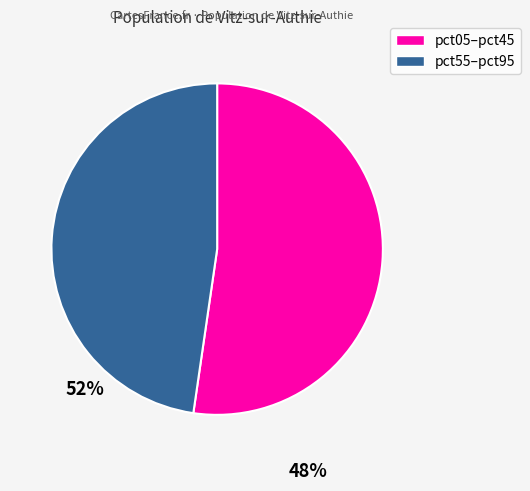

Is there any slice that represents more than half of the pie?

Yes